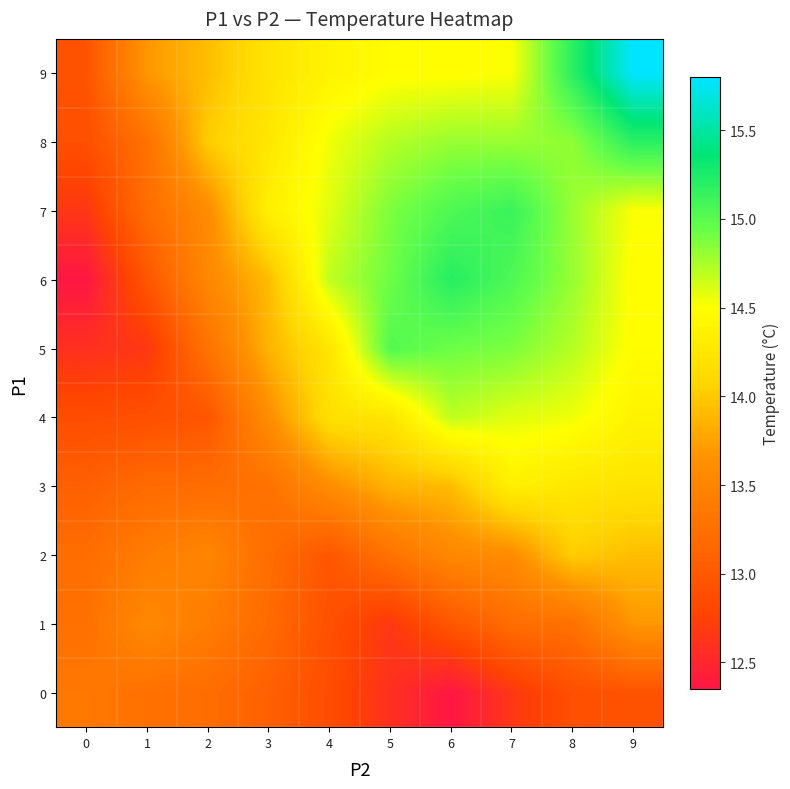

Reading left to right, extract all data points from this chart.

0: 0=13.4	1=13.3	2=13.2	3=13.1	4=12.9	5=12.6	6=12.4	7=12.7	8=12.9	9=12.9
1: 0=13.3	1=13.6	2=13.4	3=13.2	4=12.9	5=12.7	6=13.0	7=13.2	8=13.3	9=13.7
2: 0=13.2	1=13.4	2=13.5	3=13.2	4=13.0	5=13.3	6=13.5	7=13.6	8=14.0	9=13.9
3: 0=13.1	1=13.2	2=13.2	3=13.3	4=13.6	5=13.9	6=13.9	7=14.4	8=14.3	9=14.2
4: 0=12.9	1=12.9	2=13.0	3=13.6	4=14.2	5=14.2	6=14.7	7=14.6	8=14.5	9=14.4
5: 0=12.6	1=12.7	2=13.3	3=13.9	4=14.2	5=15.0	6=14.9	7=14.9	8=14.7	9=14.5
6: 0=12.4	1=13.0	2=13.5	3=13.9	4=14.7	5=14.9	6=15.2	7=15.0	8=14.8	9=14.5
7: 0=12.7	1=13.2	2=13.6	3=14.4	4=14.6	5=14.9	6=15.0	7=15.1	8=14.8	9=14.5
8: 0=12.9	1=13.3	2=14.0	3=14.3	4=14.5	5=14.7	6=14.8	7=14.8	8=14.8	9=15.2
9: 0=12.9	1=13.7	2=13.9	3=14.2	4=14.4	5=14.5	6=14.5	7=14.5	8=15.2	9=15.8